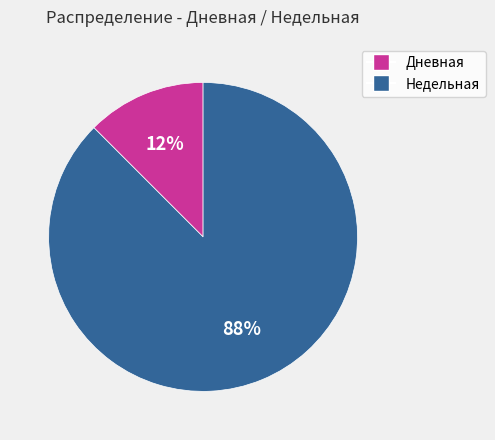

Which slice is the smallest?

Дневная